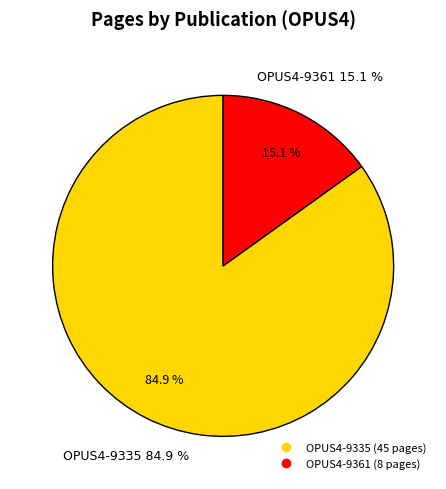

What percentage is the OPUS4-9335 slice, to the nearest percent?

85%